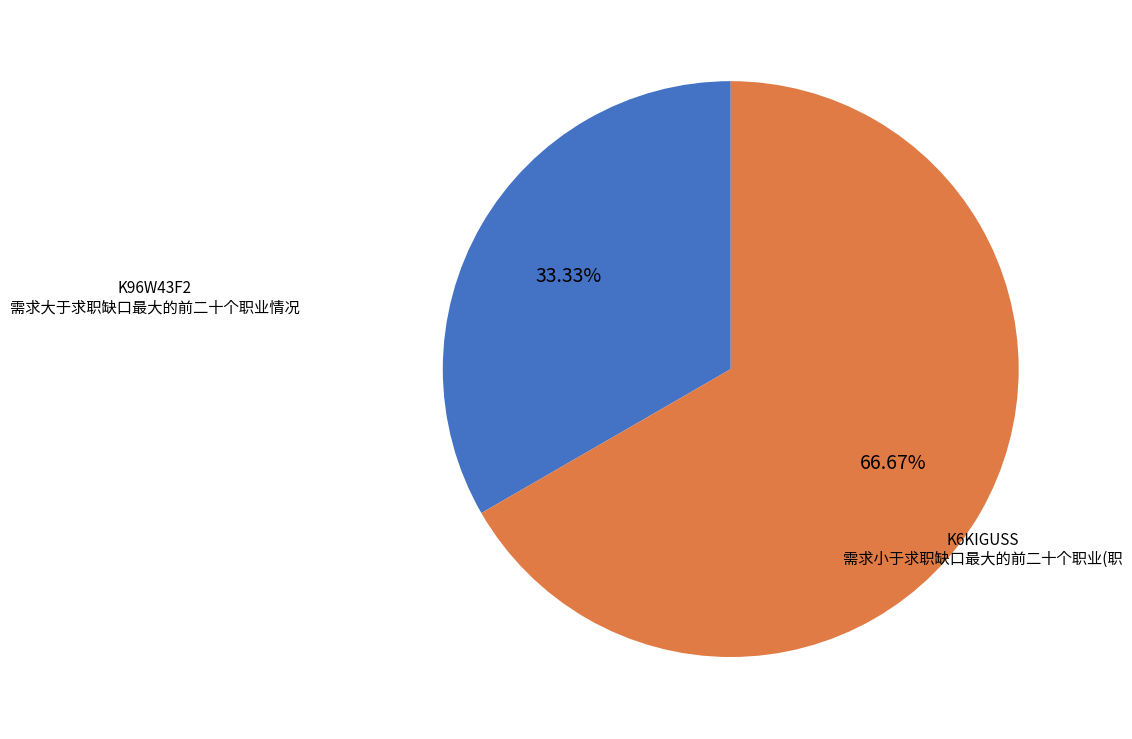

What is the ratio of the value at K6KIGUSS 需求小于求职缺口最大的前二十个职业(职 to the value at K96W43F2 需求大于求职缺口最大的前二十个职业情况?

2.0